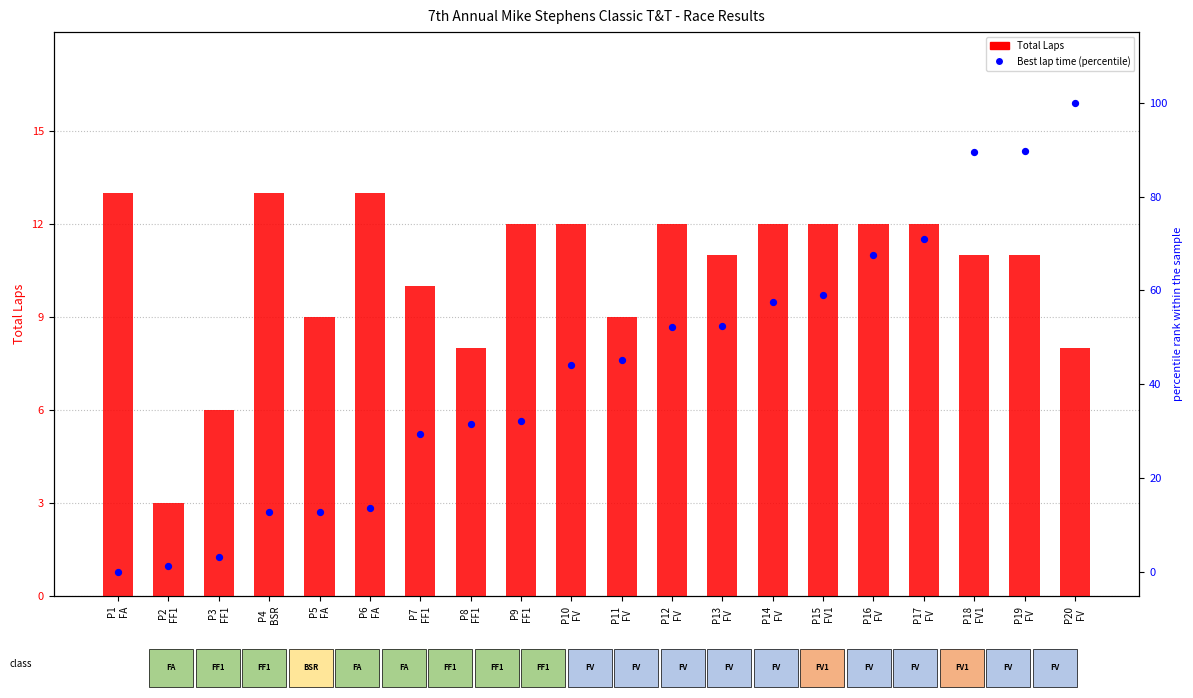

Is the value of Total Laps at P2
FF1 greater than the value of Best lap time (percentile) at P20
FV?

No